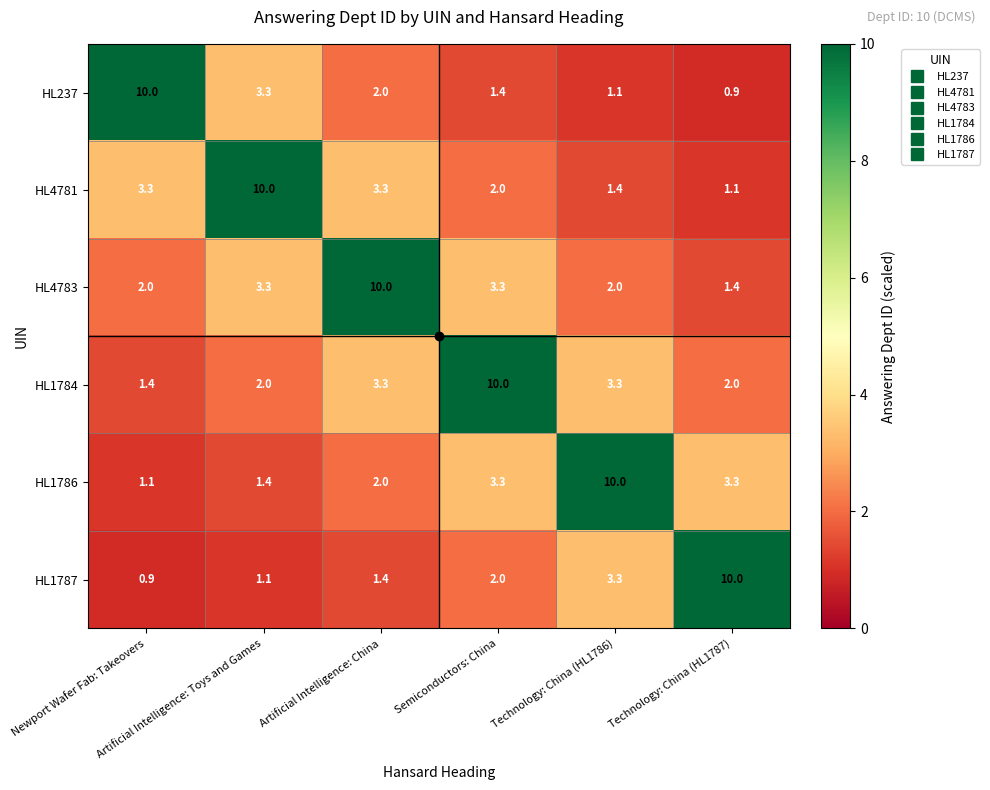

What is the sum of all HL1787 values?

18.7